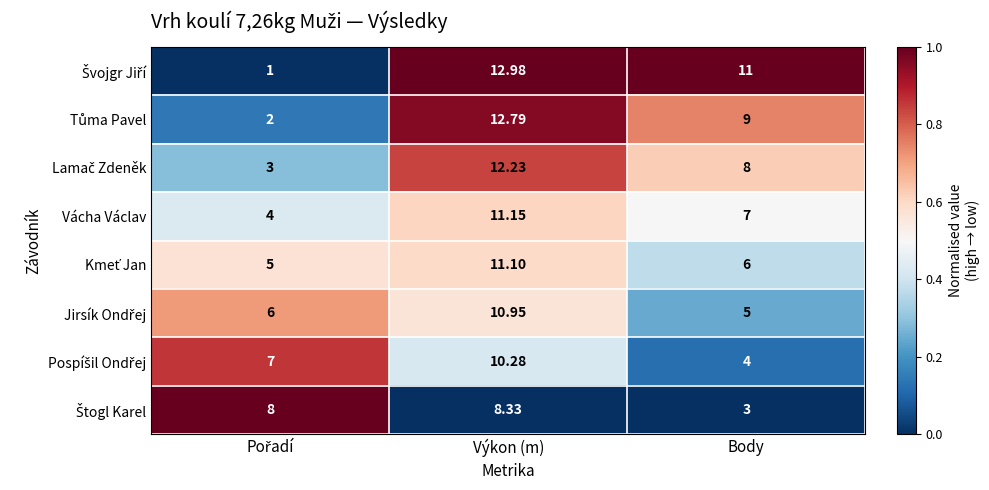

Which label corresponds to the largest value in the chart?

Výkon (m)